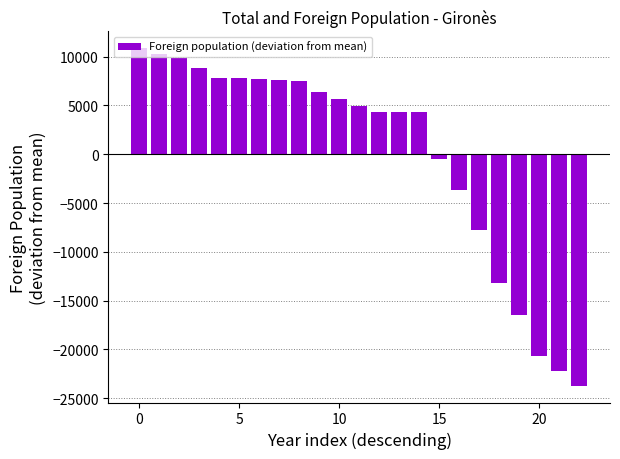

What is the difference between the maximum and second lowest values?

33061.0